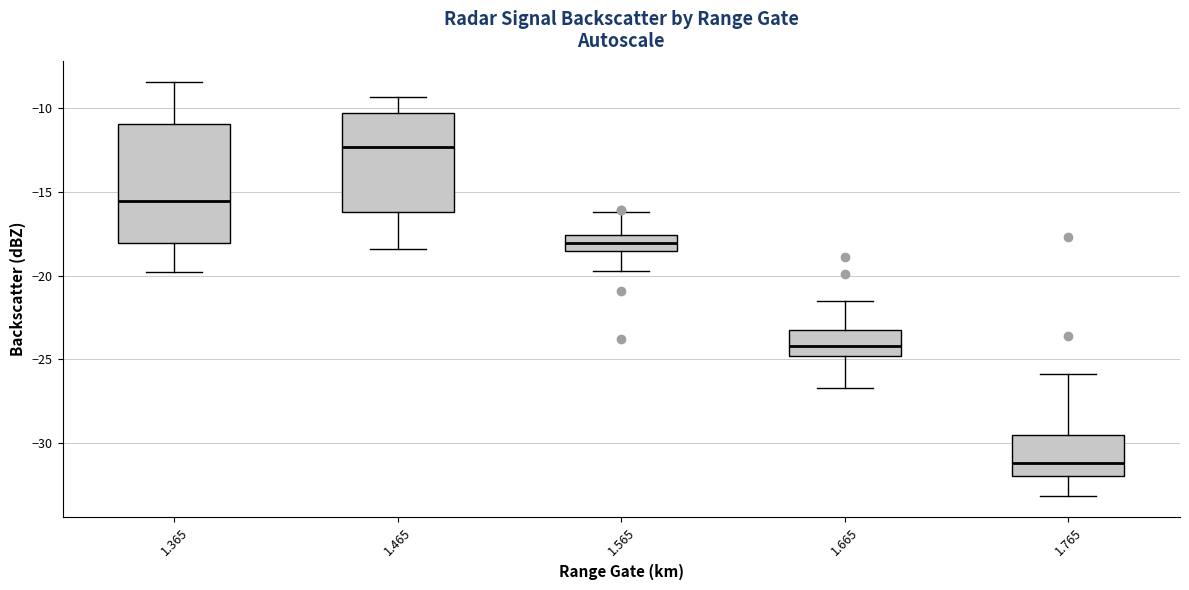

Which box's median line is the lowest?

1.765